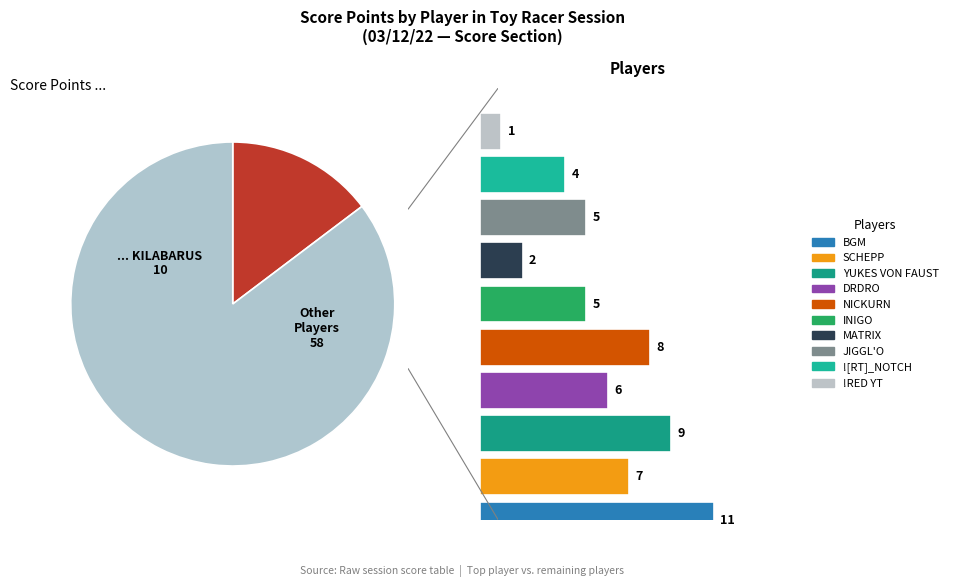

Approximately how many times larger is the value at DRDRO compared to INIGO?

1.2